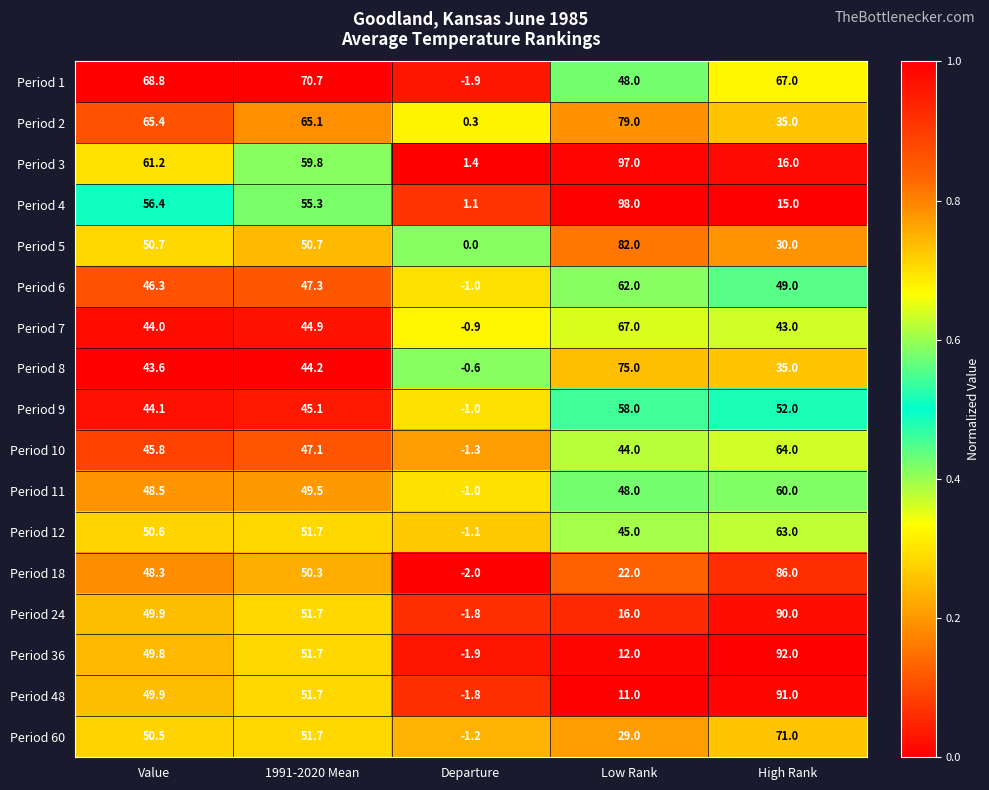

Rank the series by their maximum value, from highest to lowest.

Period 4, Period 3, Period 36, Period 48, Period 24, Period 18, Period 5, Period 2, Period 8, Period 60, Period 1, Period 7, Period 10, Period 12, Period 6, Period 11, Period 9